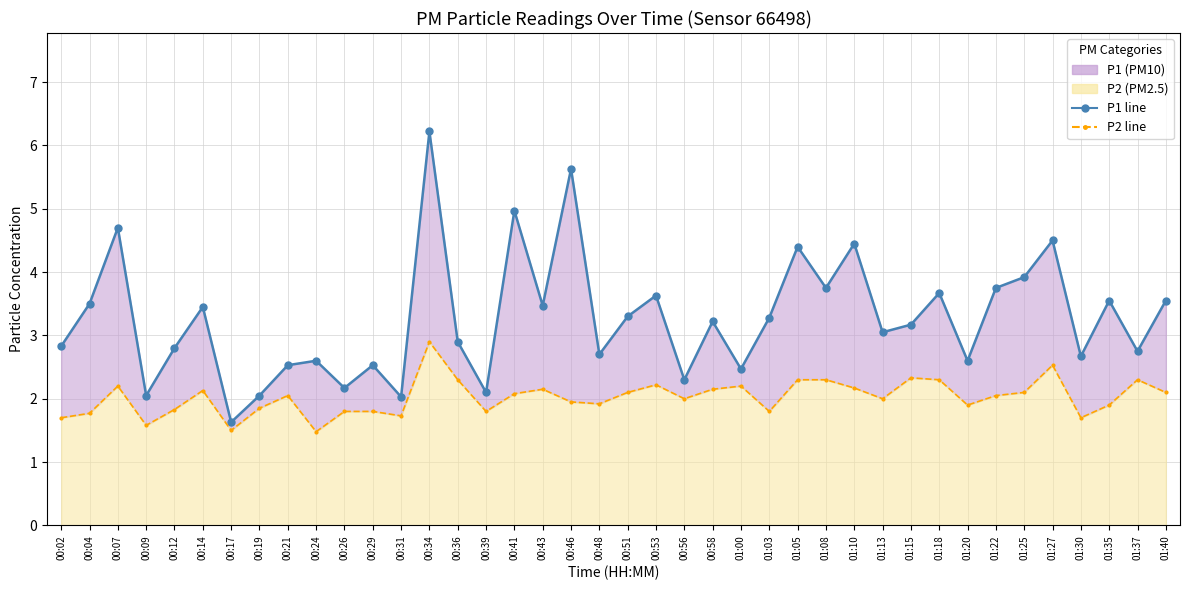

Read the P2 line value at 01:22.

2.0